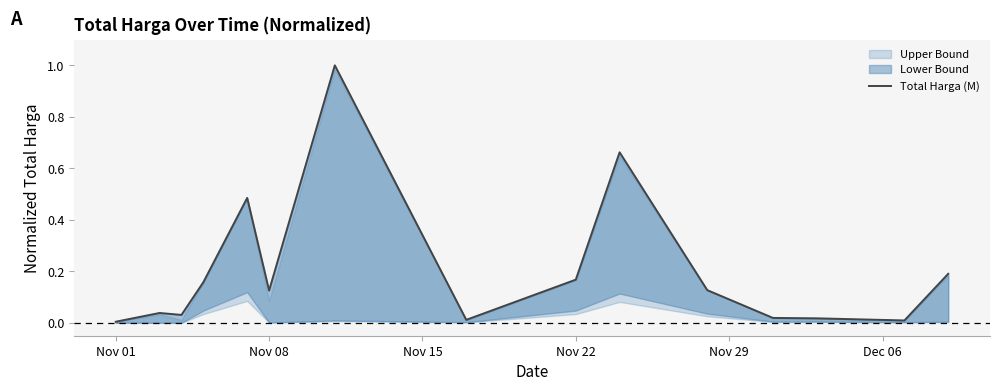

What is the sum of the values at Nov 29 and Nov 15?

0.5